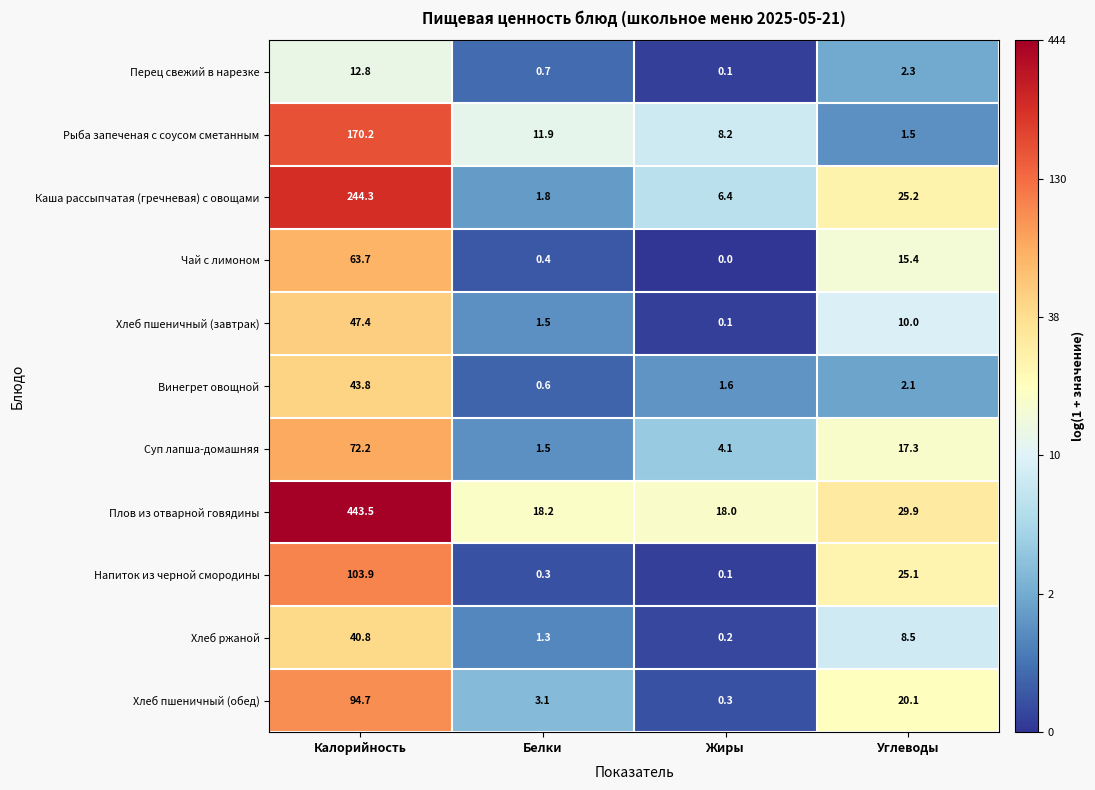

At which category is the sum across all series the highest?

Калорийность